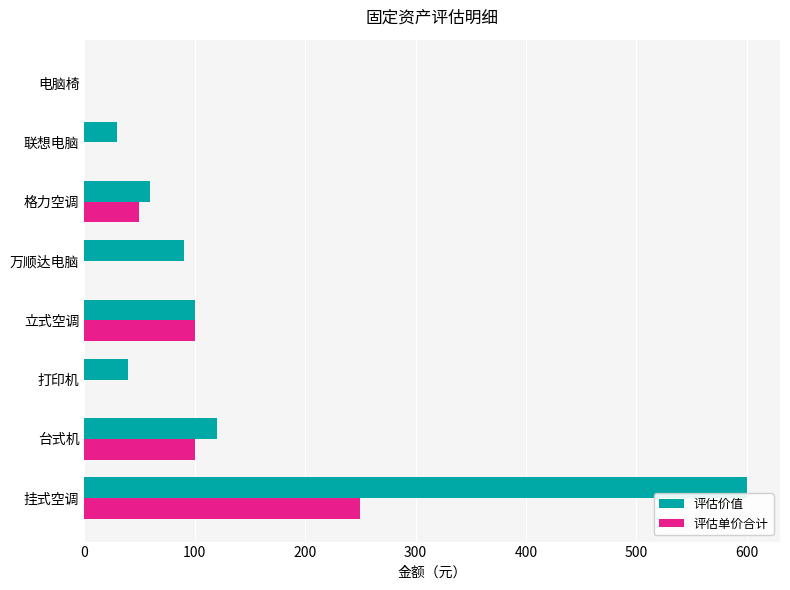

True or false: 评估单价合计 has a value of 100 at 立式空调.

True